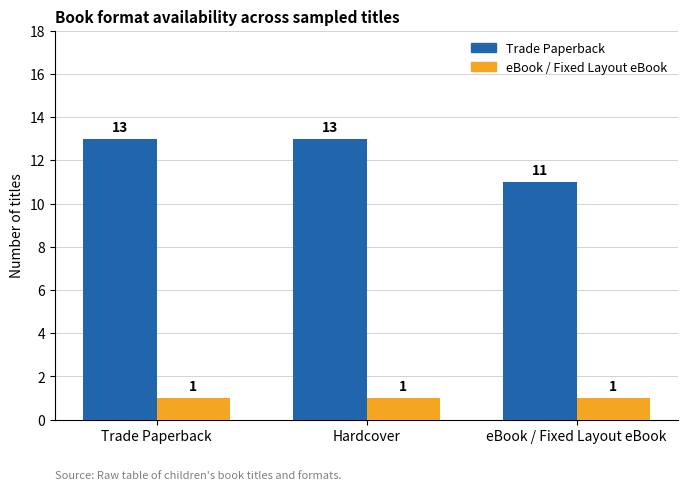

What is the total value across all series at Trade Paperback?

14